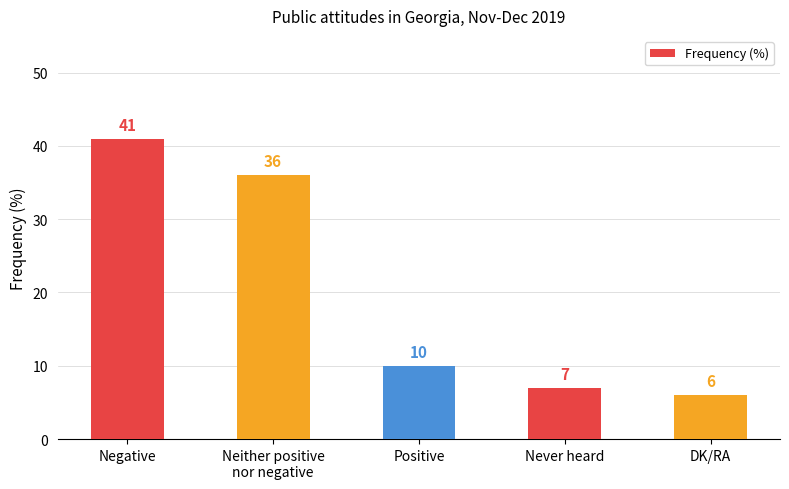

Is it true that the value at Neither positive
nor negative is 62?

False